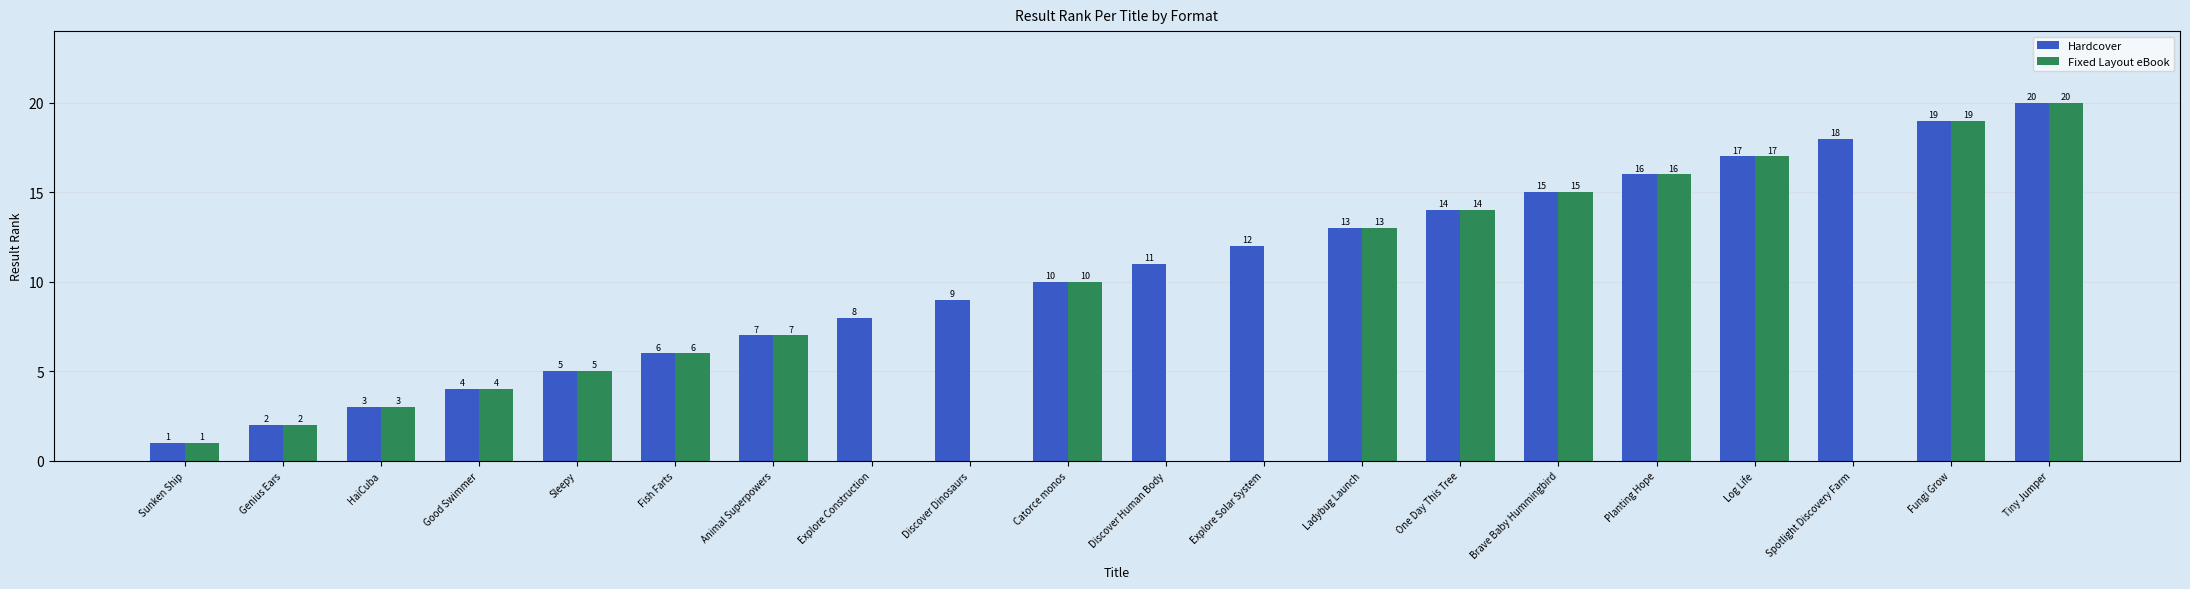

What is the maximum value shown in the chart?

20